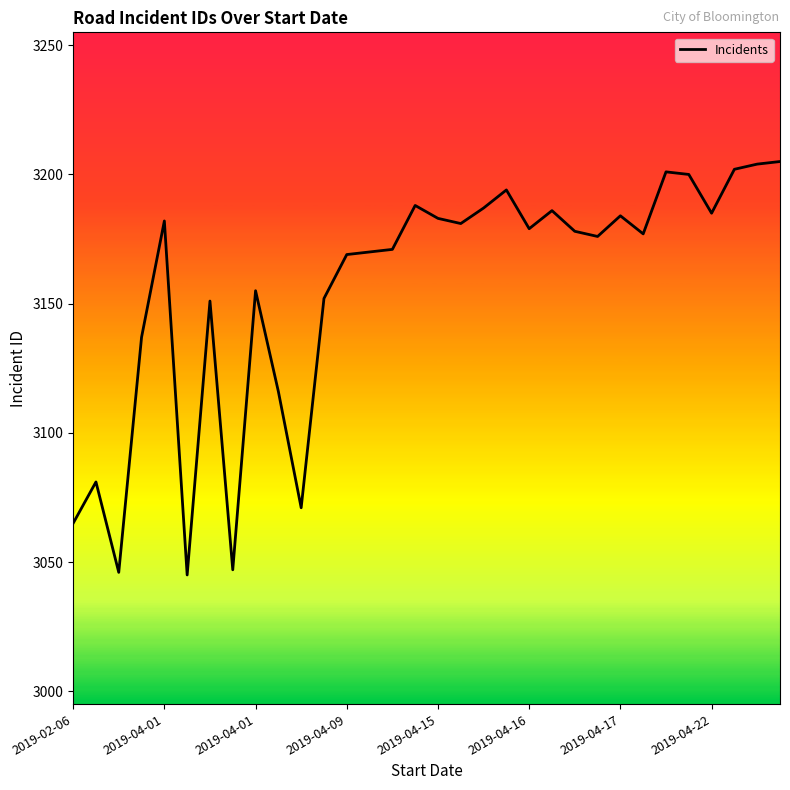

What is the difference between the maximum and minimum values?

160